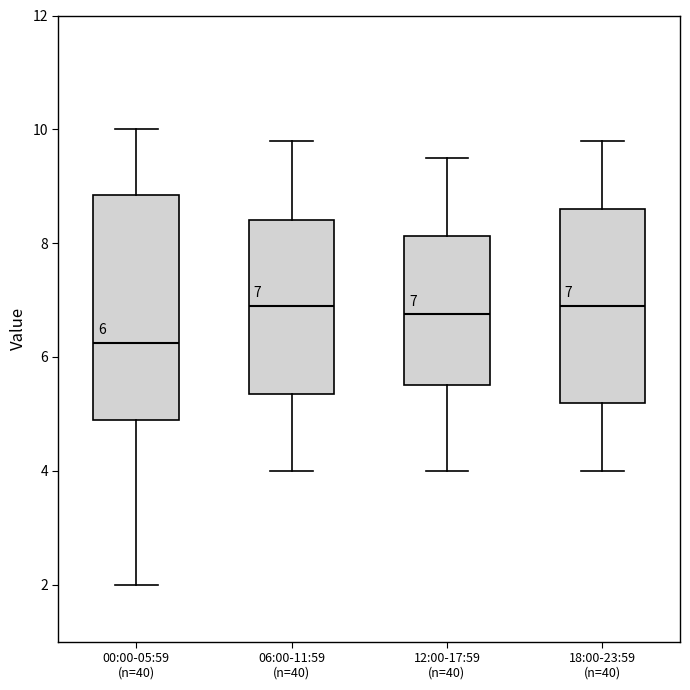

Which box is the tallest, from its lower edge to its upper edge?

00:00-05:59 (n=40)